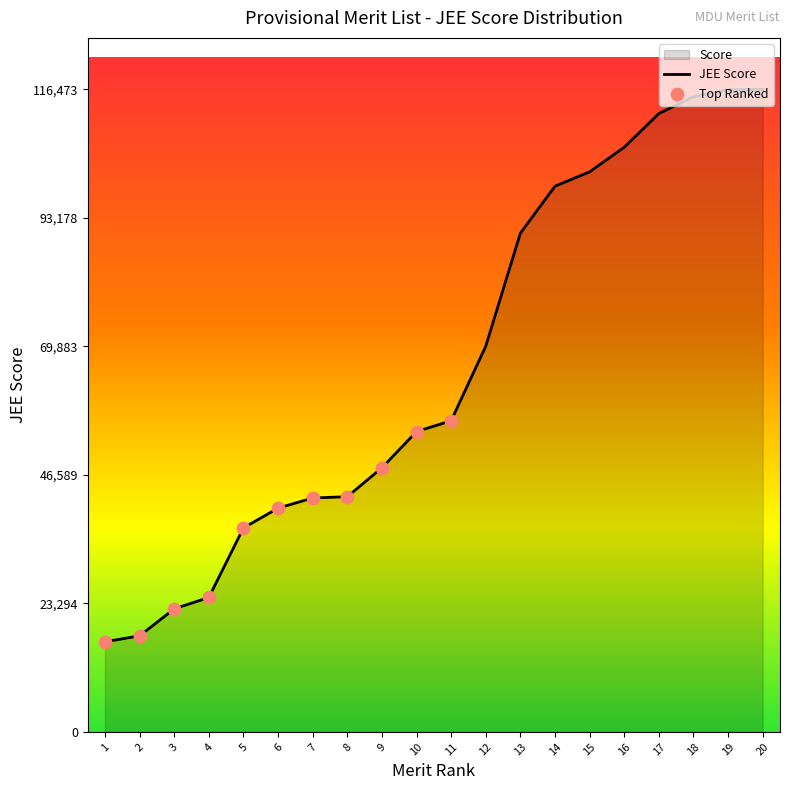

What is the change in value from 5 to 16?

+69002